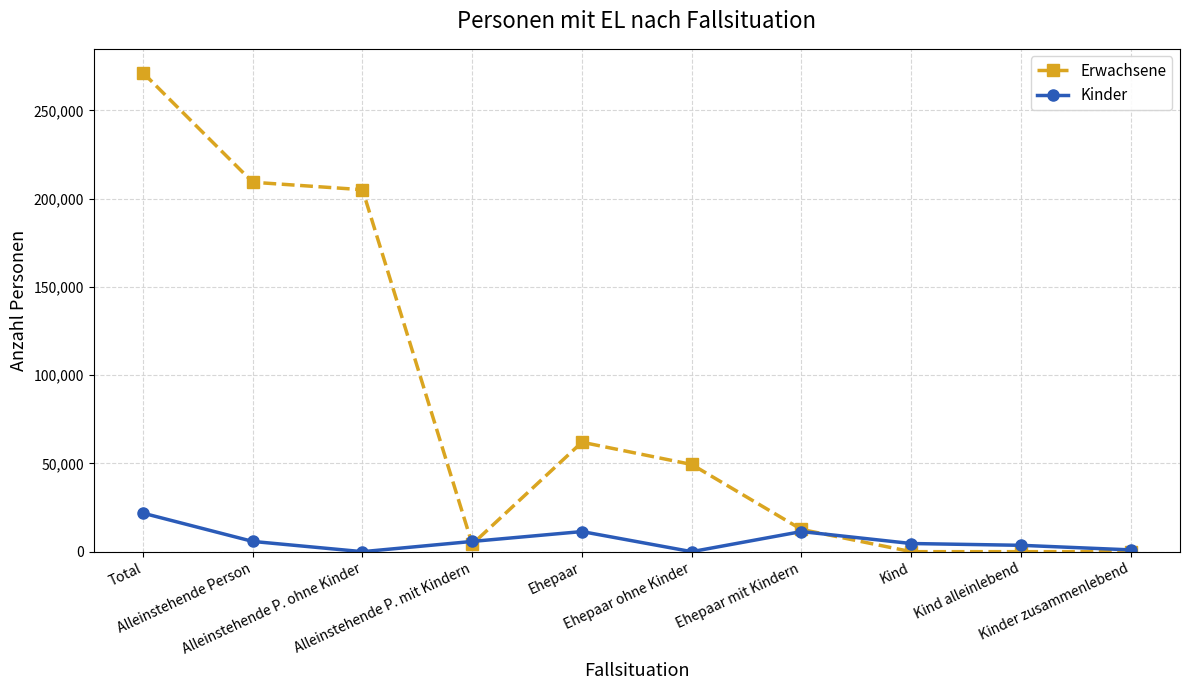

Which series has the largest range (max minus min)?

Erwachsene